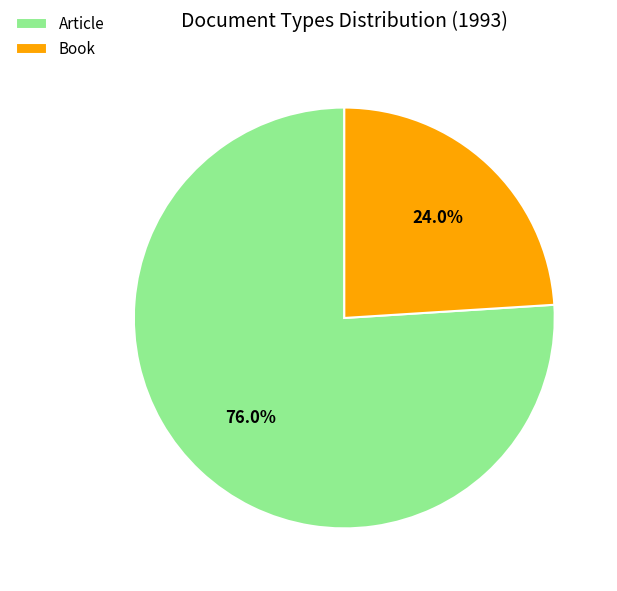

Count the number of slices in the pie.

2